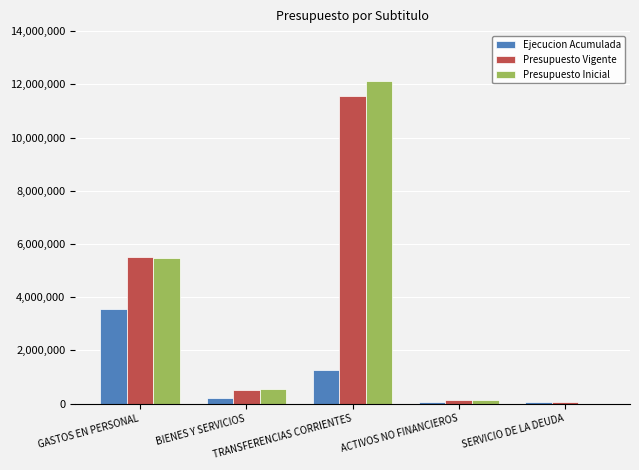

What is the maximum value shown in the chart?

12111597